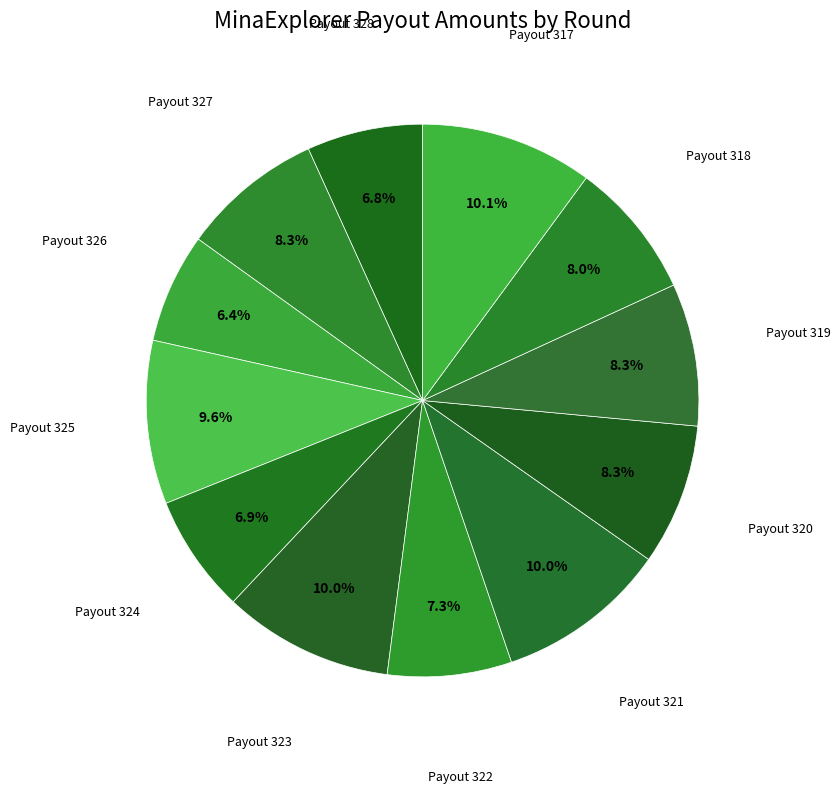

Is there any slice that represents more than half of the pie?

No